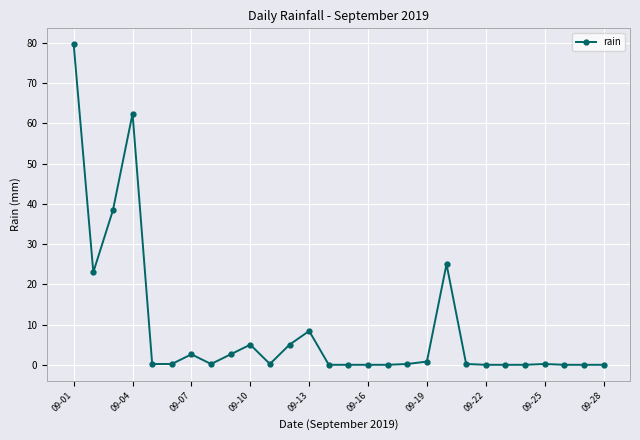

What is the maximum value shown in the chart?

79.6